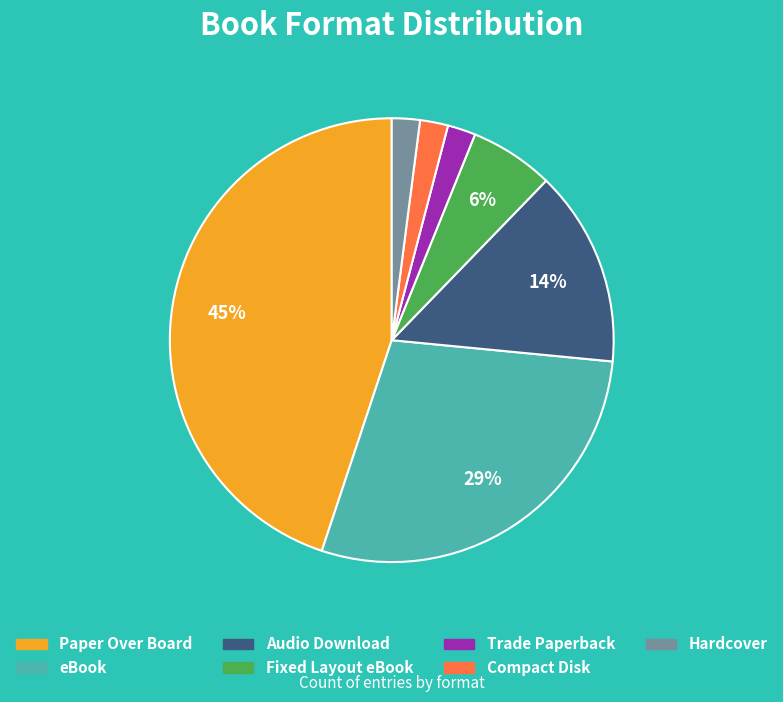

Which has a higher value, Audio Download or Fixed Layout eBook?

Audio Download